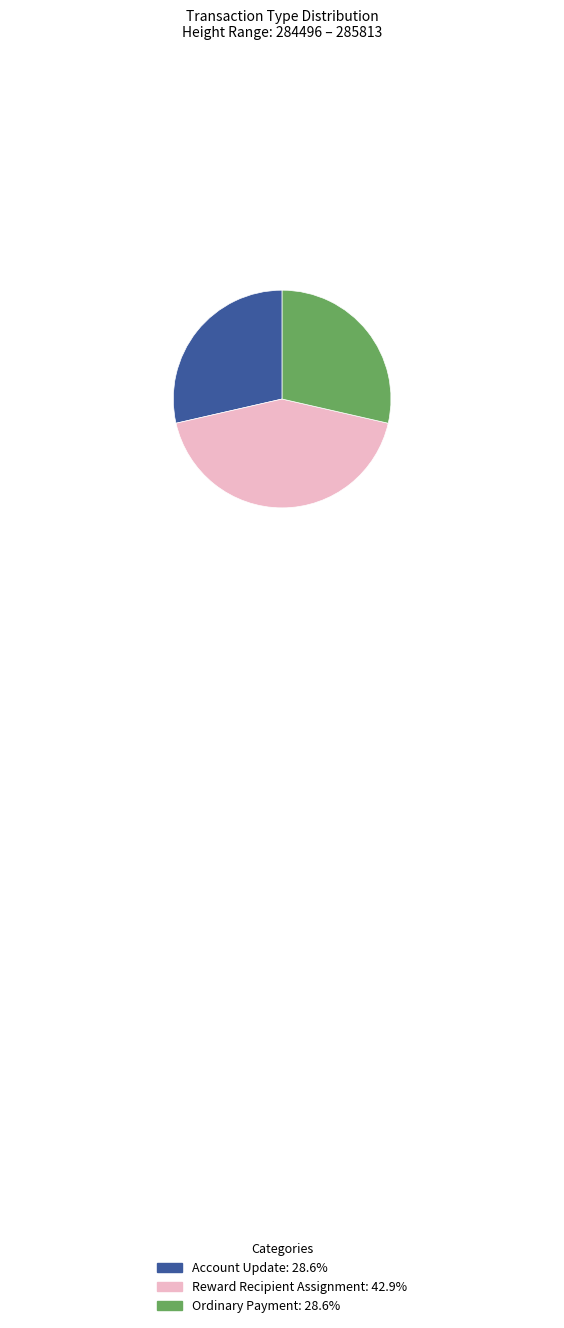

Is there a majority slice in this chart?

No